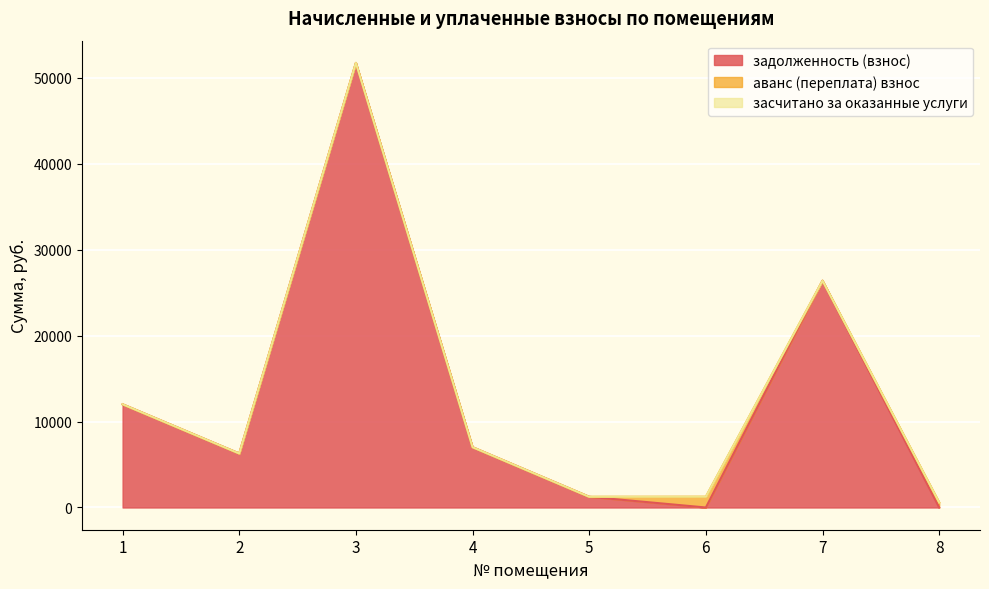

Which series has the largest range (max minus min)?

задолженность (взнос)